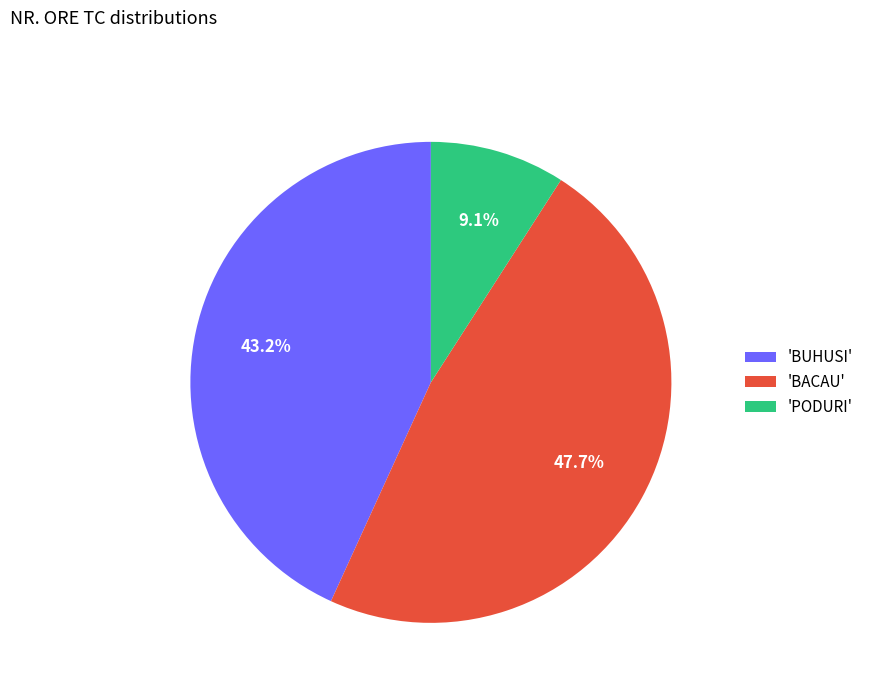

Which slice is the smallest?

'PODURI'